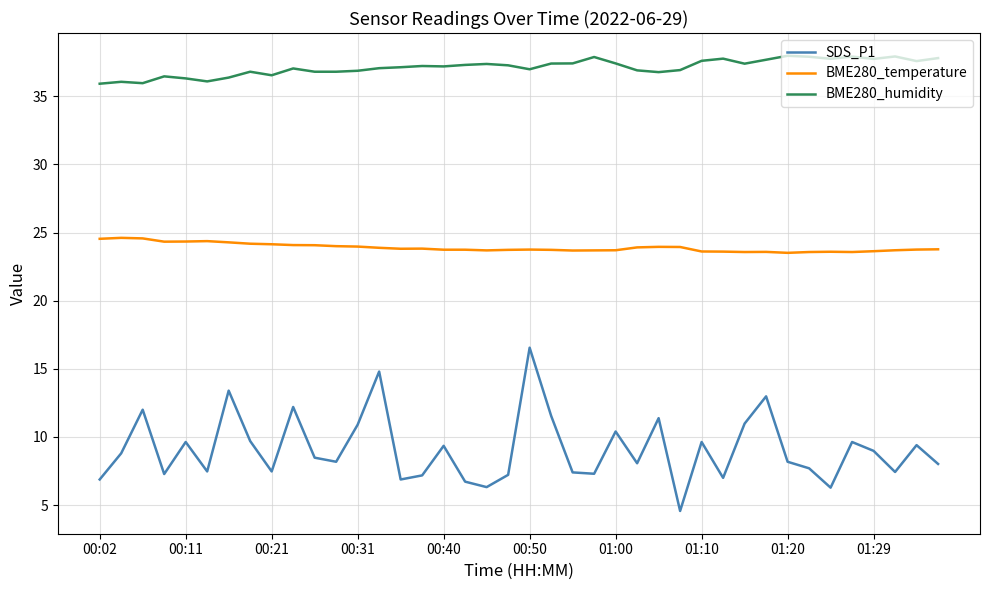

Rank the series by their maximum value, from lowest to highest.

SDS_P1, BME280_temperature, BME280_humidity